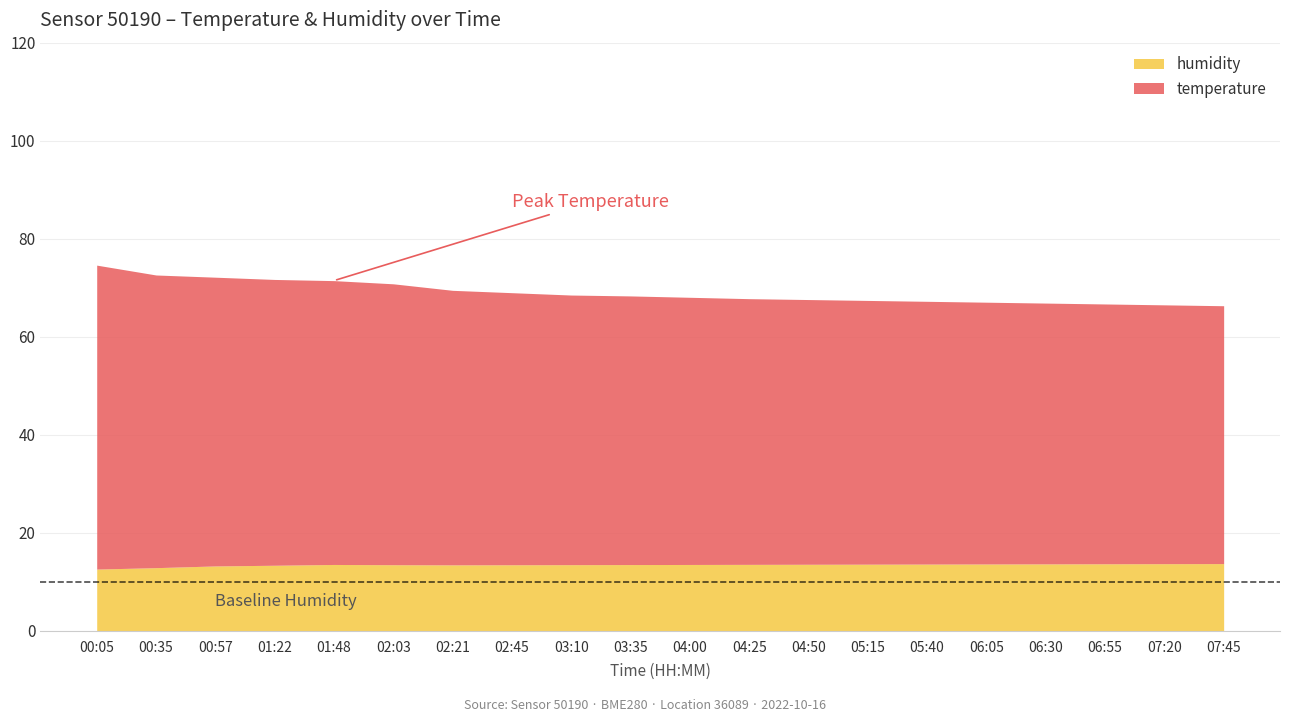

Between 02:21 and 02:03, which is larger?

02:03